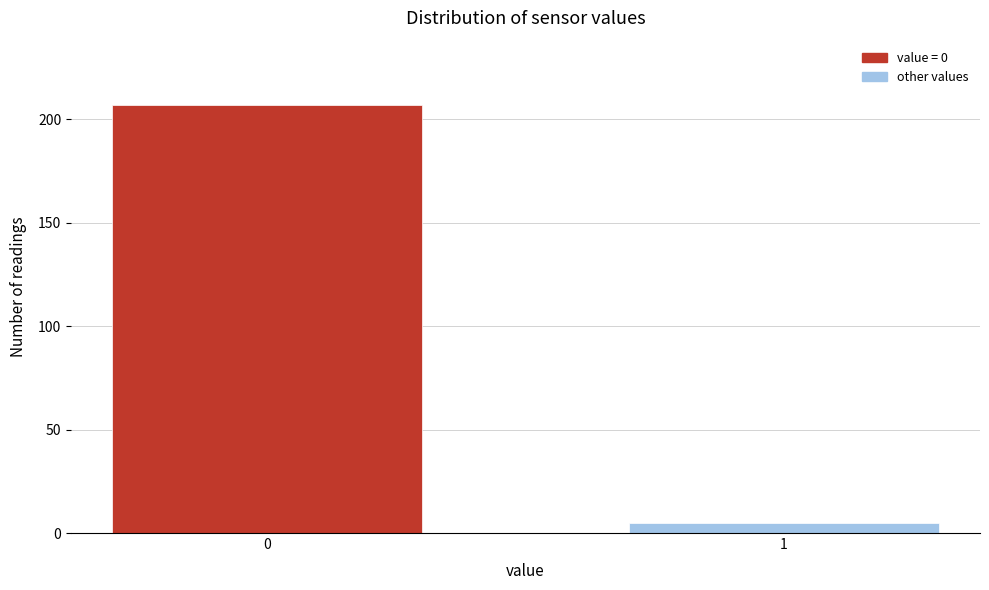

Reading right to left, what are all the values shown in this chart?

1=5	0=207